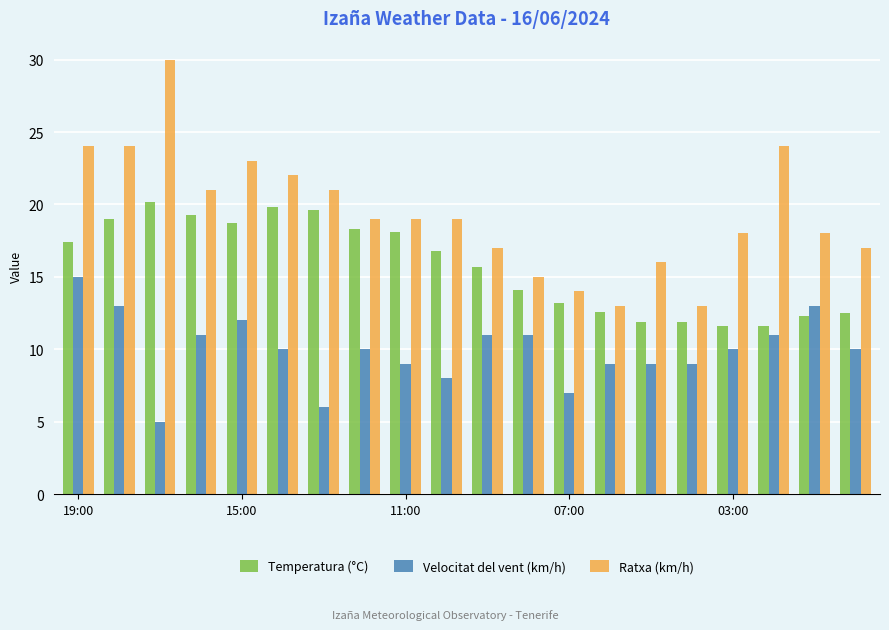

What is the minimum value for Velocitat del vent (km/h)?

5.0